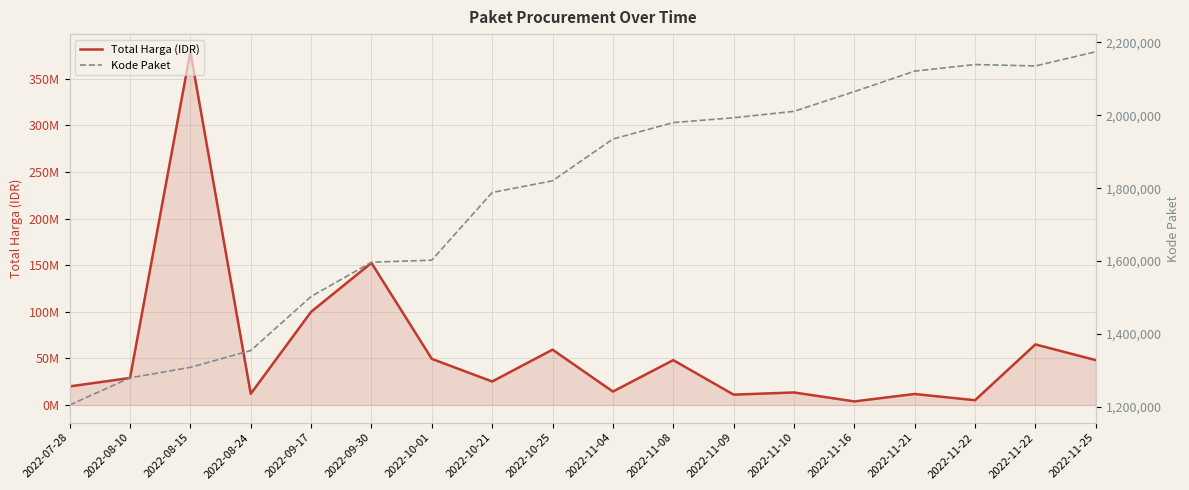

At which category does Total Harga (IDR) reach its first local valley?

2022-08-24